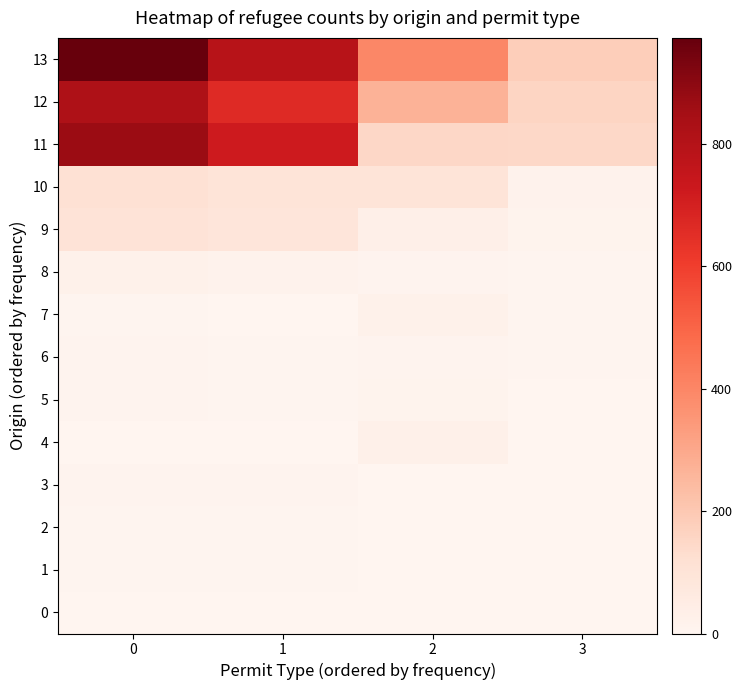

Rank the series by their maximum value, from highest to lowest.

13, 11, 12, 10, 9, 4, 7, 8, 5, 6, 3, 2, 1, 0